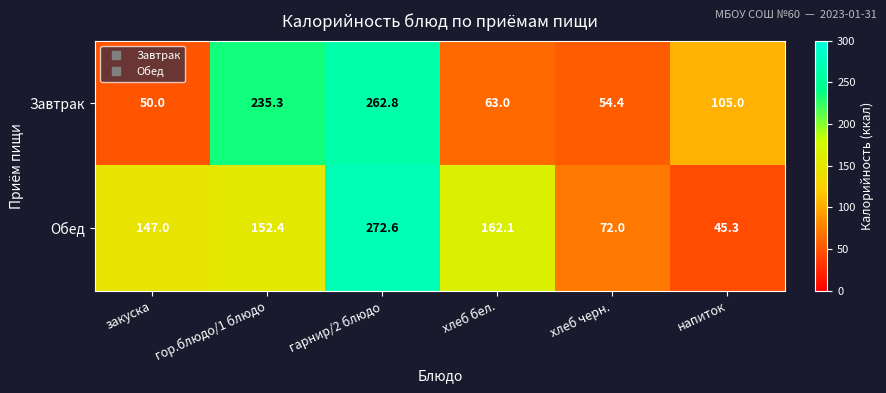

At which category is the sum across all series the highest?

гарнир/2 блюдо